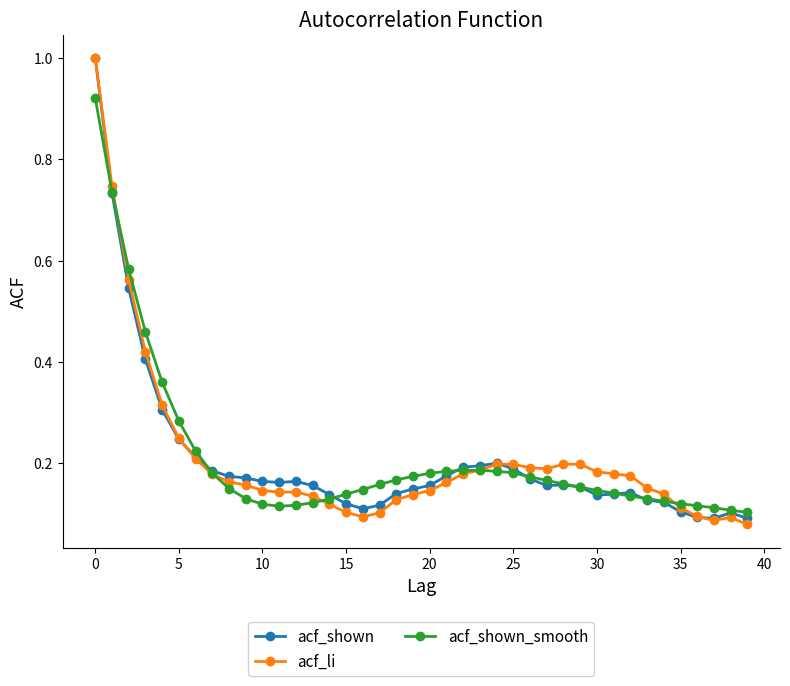

At how many categories does at least one series exceed 0?

40